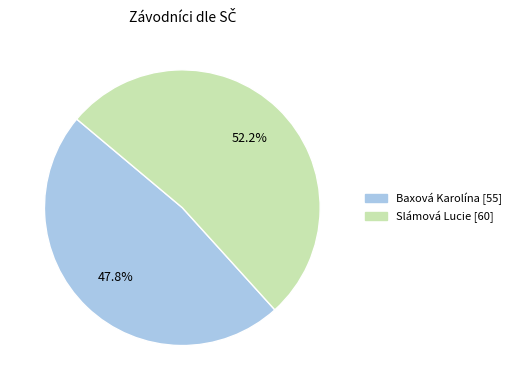

Is Slámová Lucie the majority of the pie?

Yes